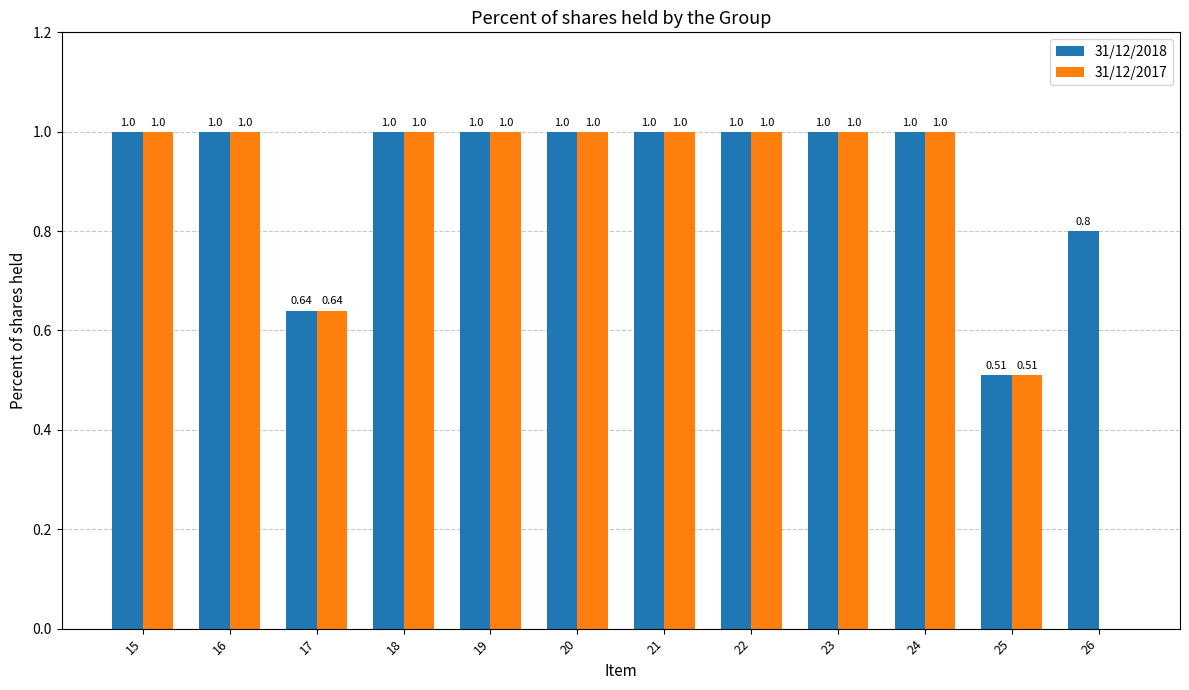

Which series has the largest total across all categories?

31/12/2018